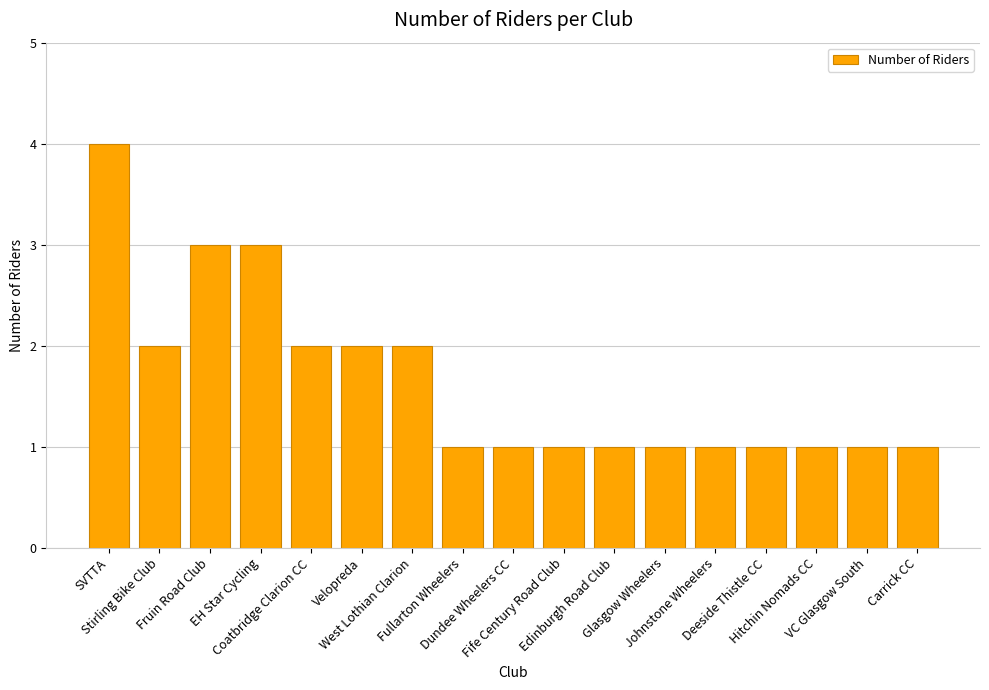

What is the maximum value shown in the chart?

4